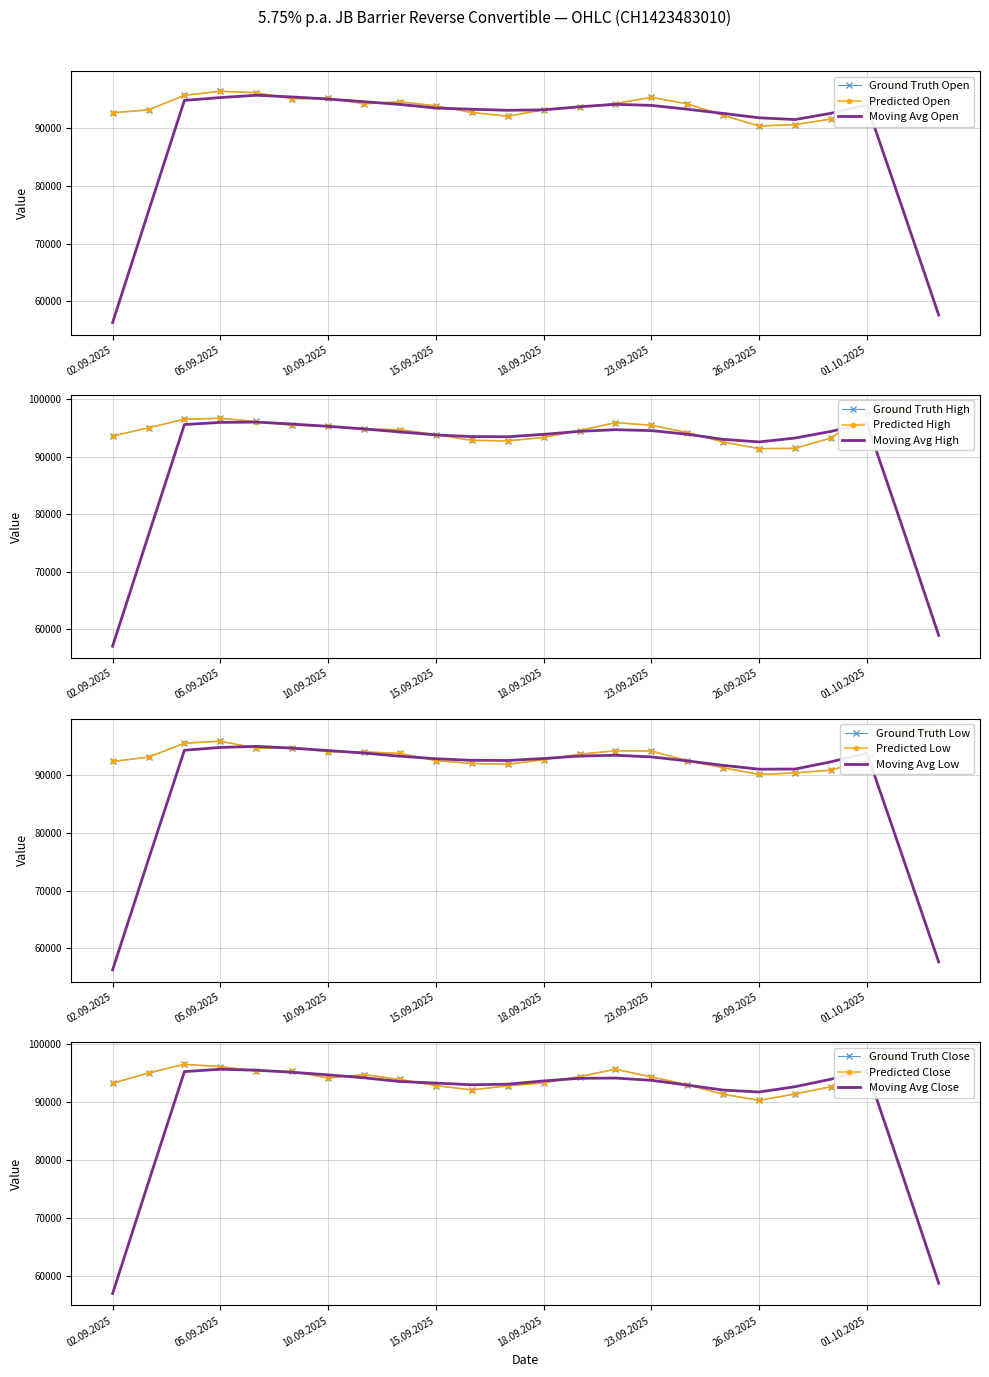

What value does the Close series have at 04.09.2025?

96500.0